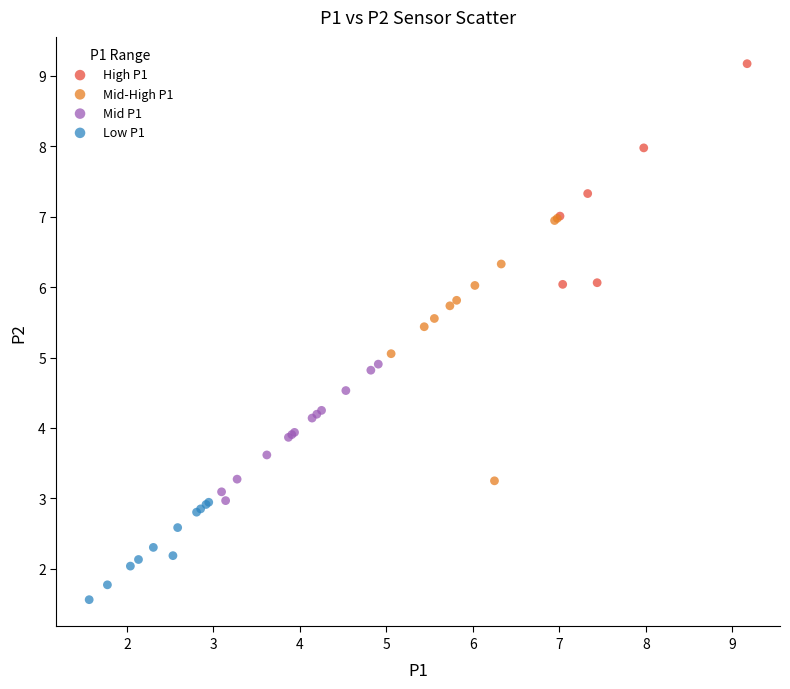

What are all the series names shown in the legend?

High P1, Mid-High P1, Mid P1, Low P1